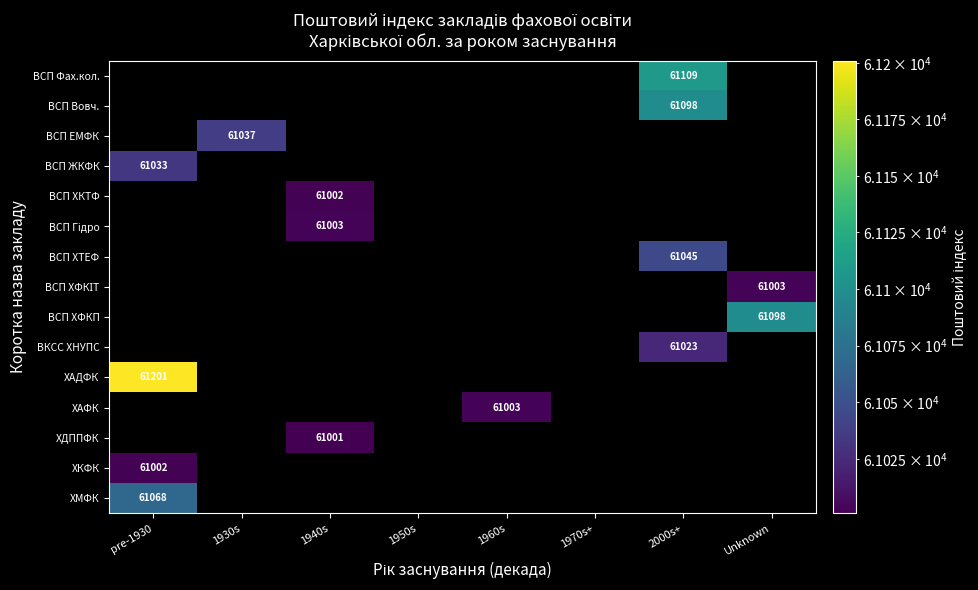

The ХАДФК series shows 61201 at pre-1930. True or false?

True